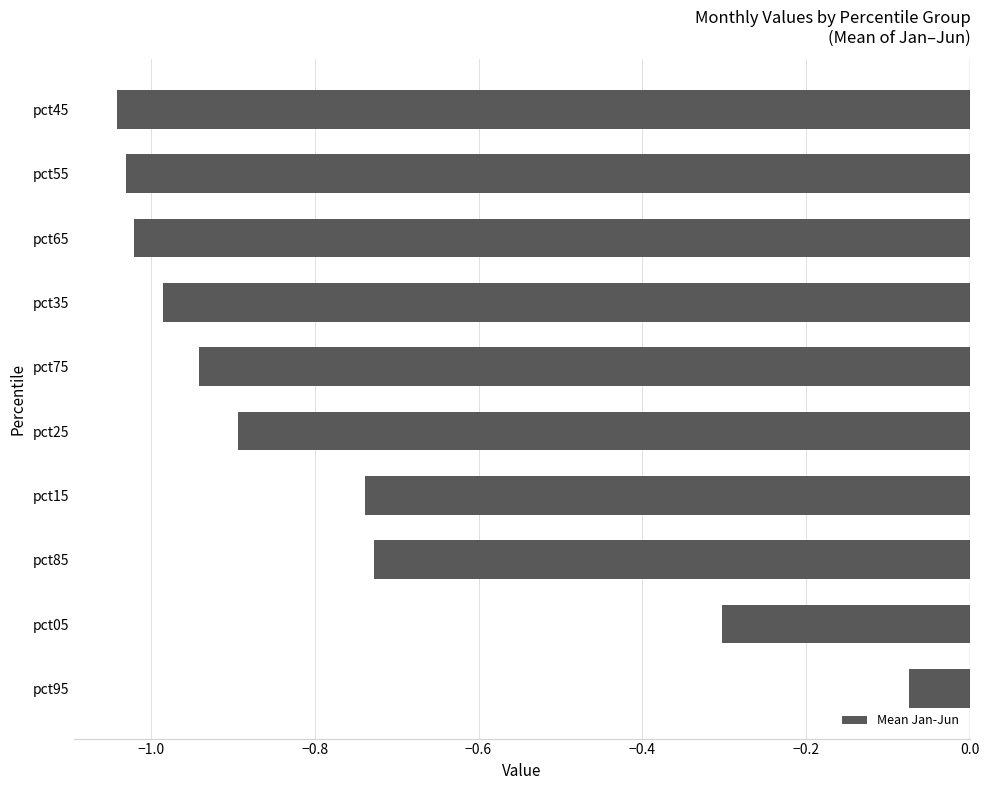

What is the average value?

-0.8